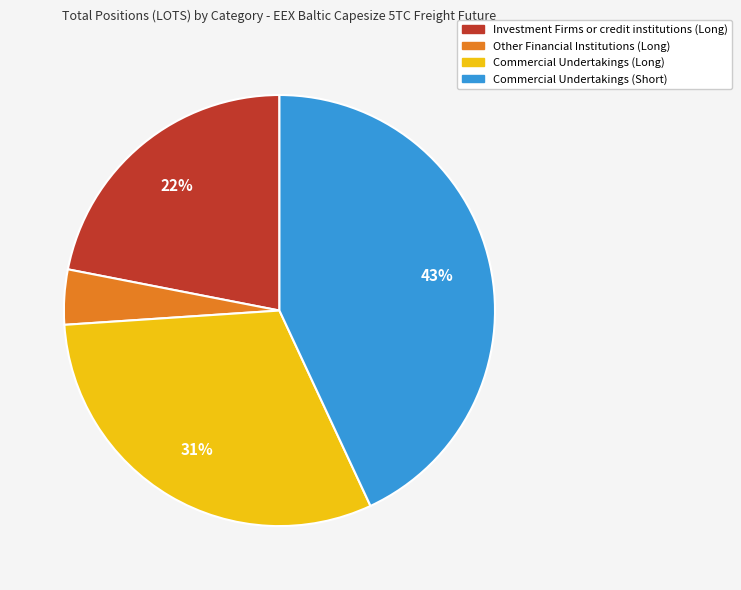

The Commercial Undertakings (Long) slice represents 45% of the pie. True or false?

False